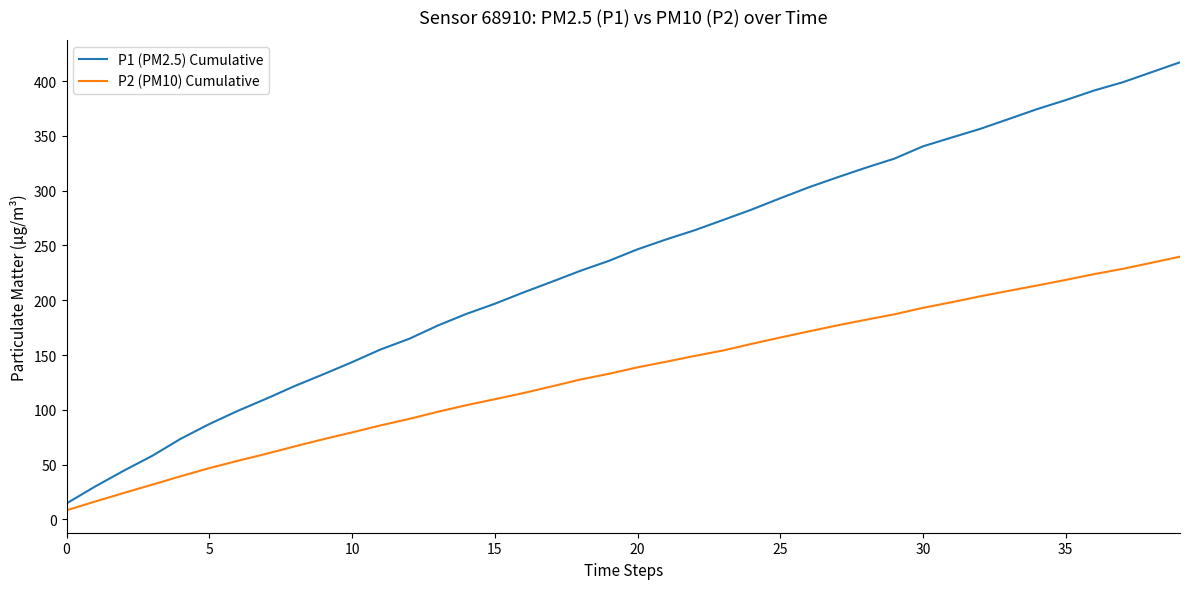

True or false: P2 (PM10) Cumulative has more than 1 points higher than both neighbors.

False